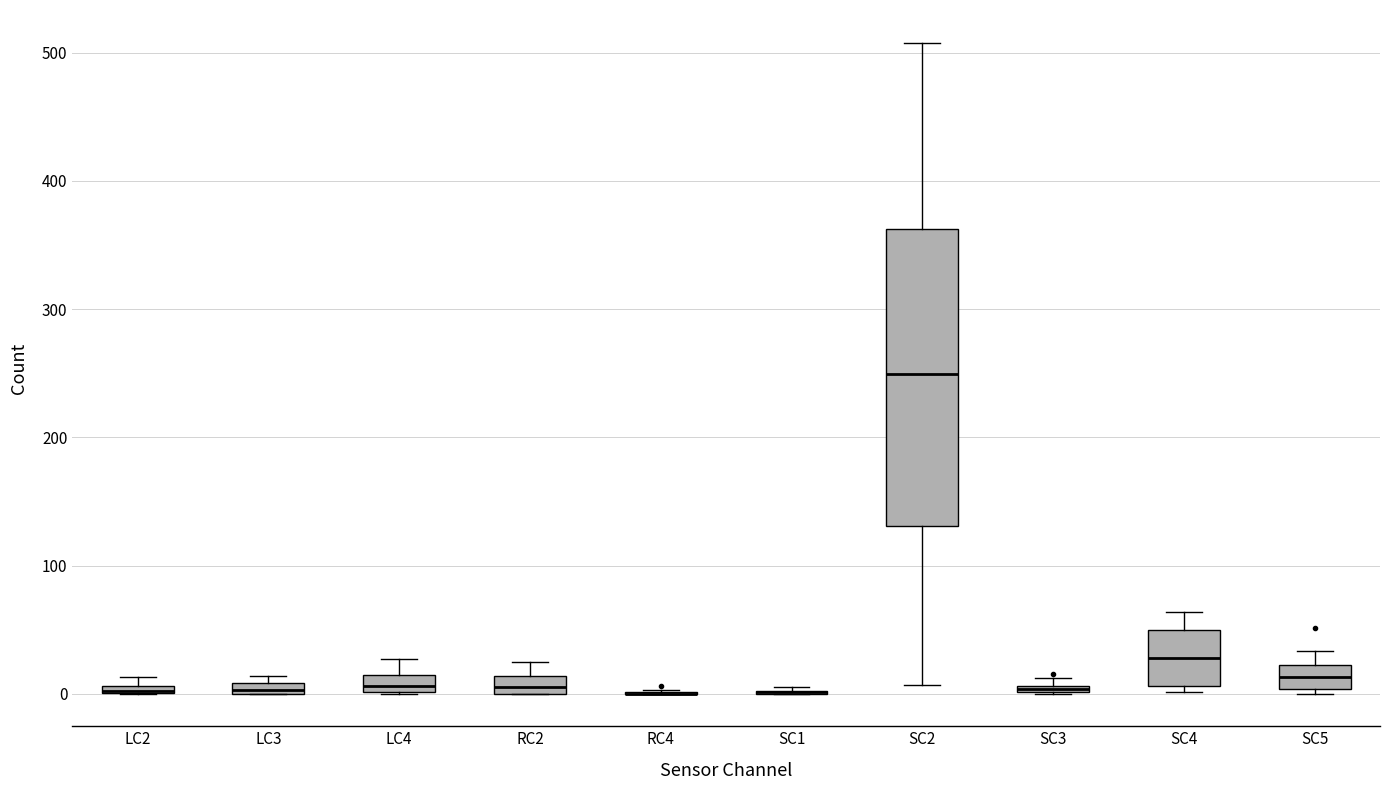

Which box is the tallest, from its lower edge to its upper edge?

SC2